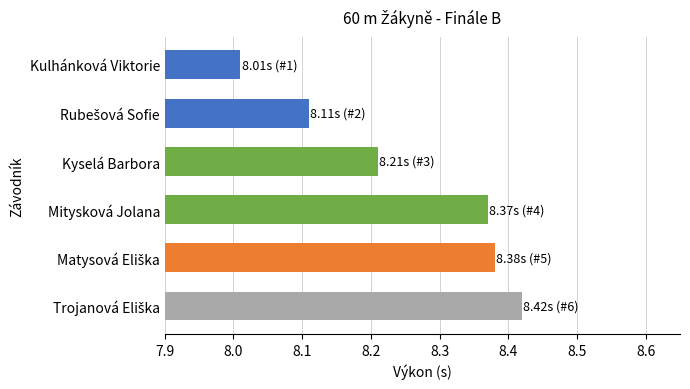

What is the sum of all values?

49.5